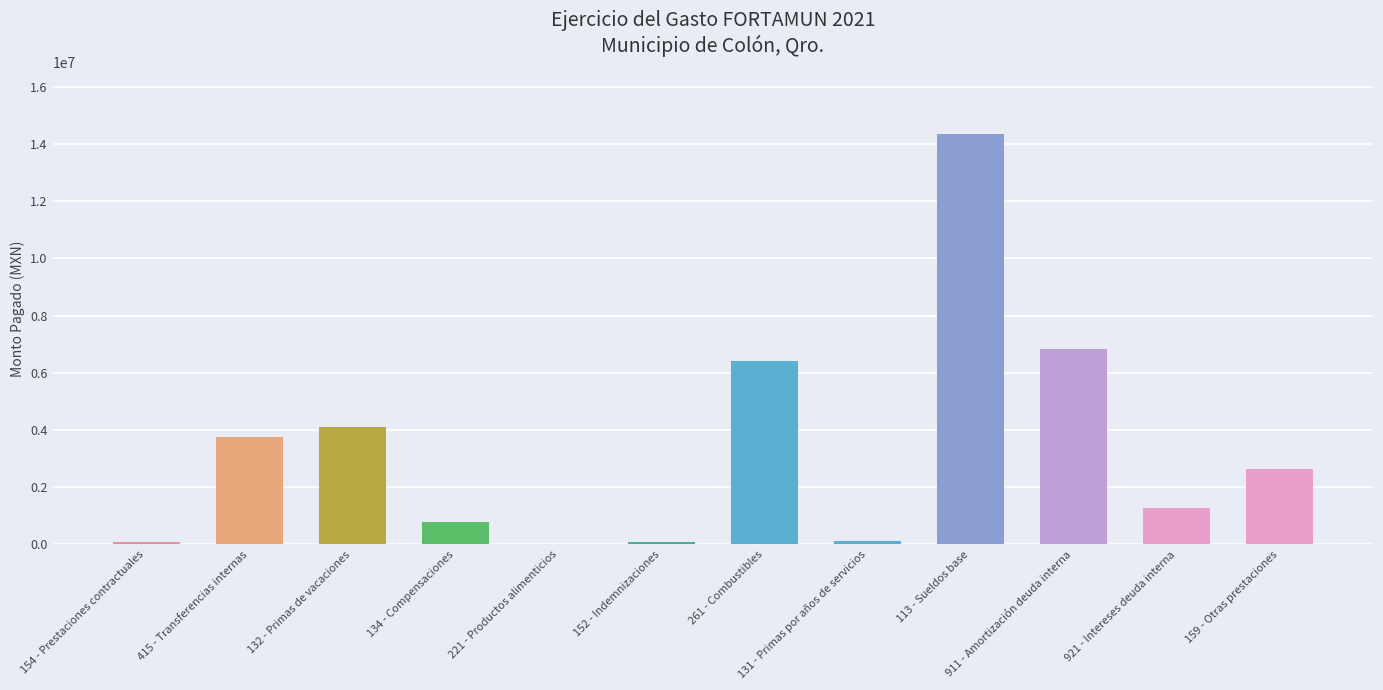

Is it true that the value at 113 - Sueldos base is 19428646.7?

False